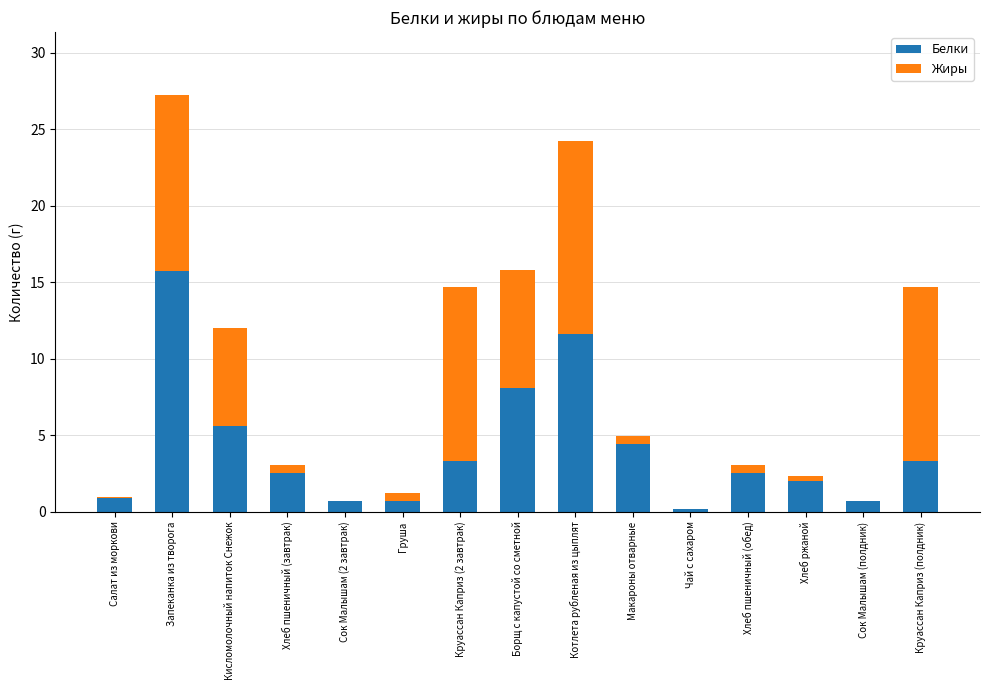

At which category is the sum across all series the highest?

Запеканка из творога